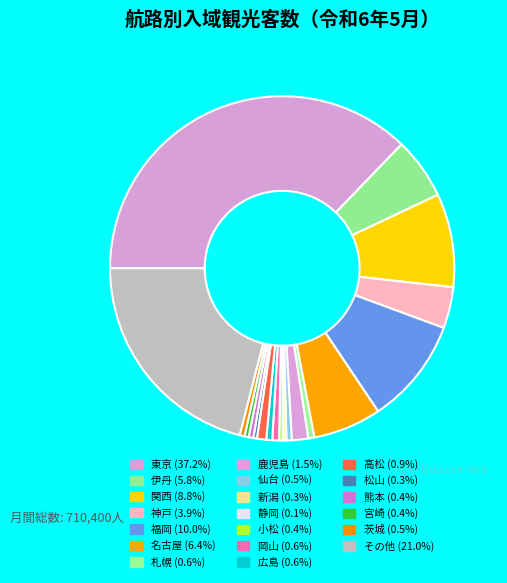

How many slices are in this pie chart?

20